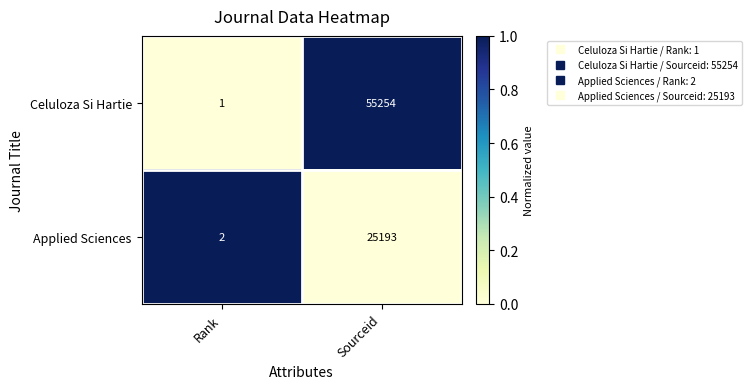

How many data points does each series have?

2